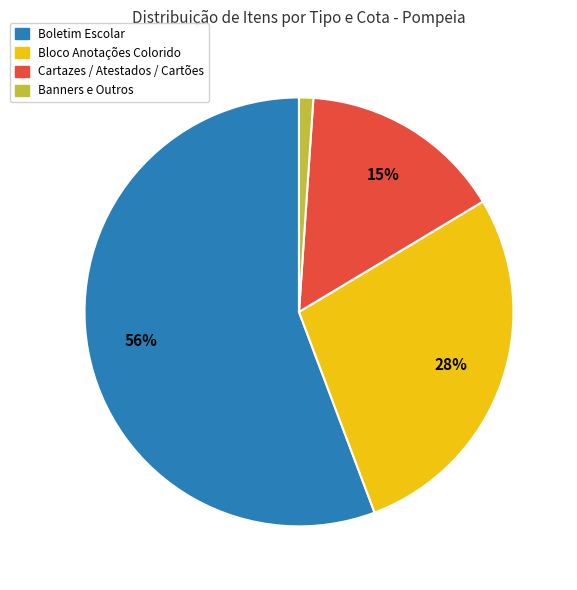

Which category has the biggest portion of the pie?

Boletim Escolar